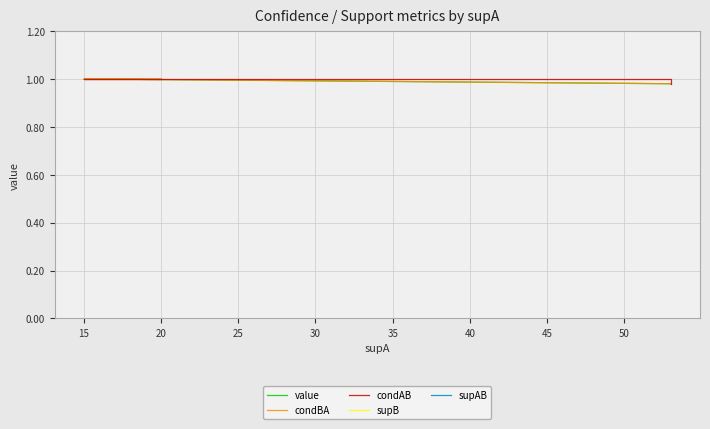

True or false: supB has more than 0 interior local peaks.

True